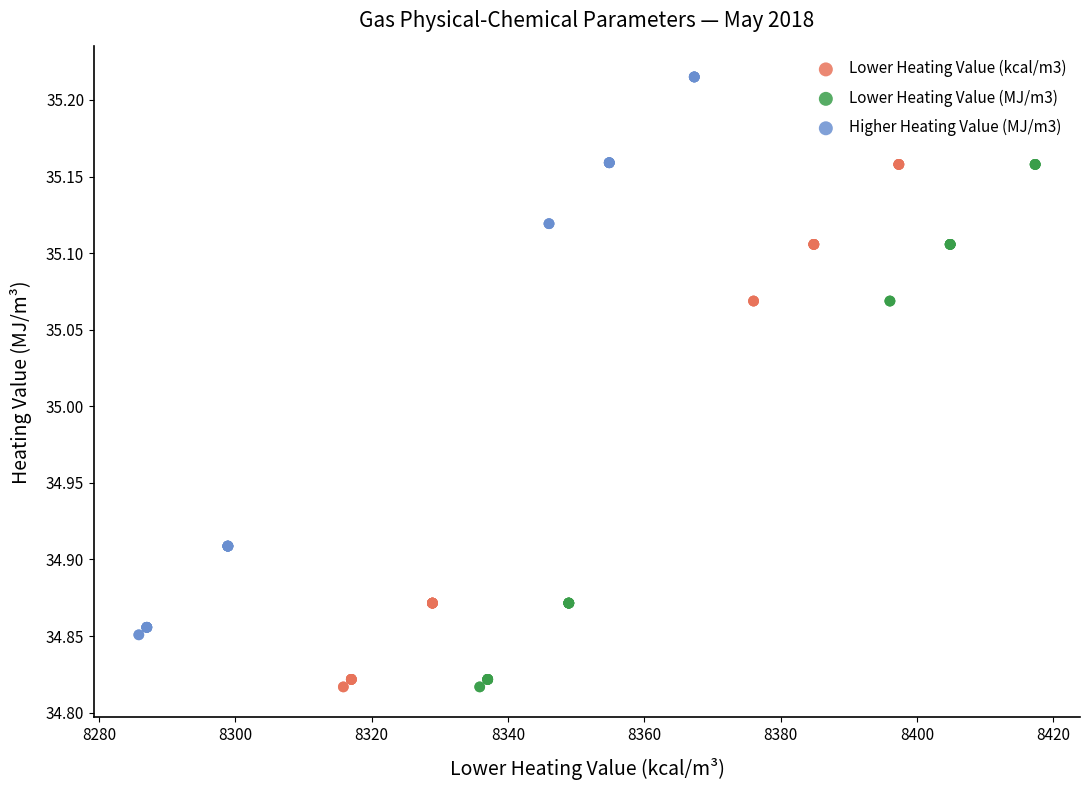

What are all the series names shown in the legend?

Lower Heating Value (kcal/m3), Lower Heating Value (MJ/m3), Higher Heating Value (MJ/m3)